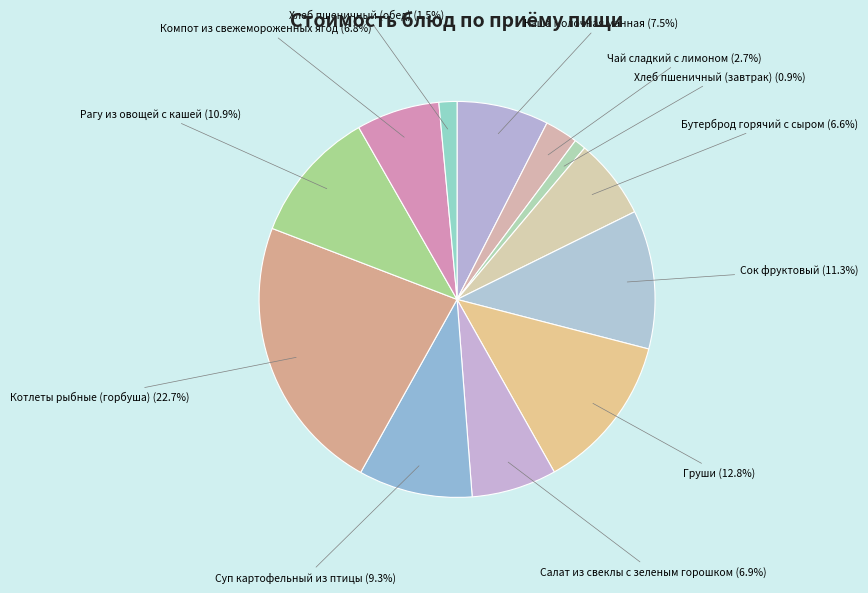

Is there a majority slice in this chart?

No